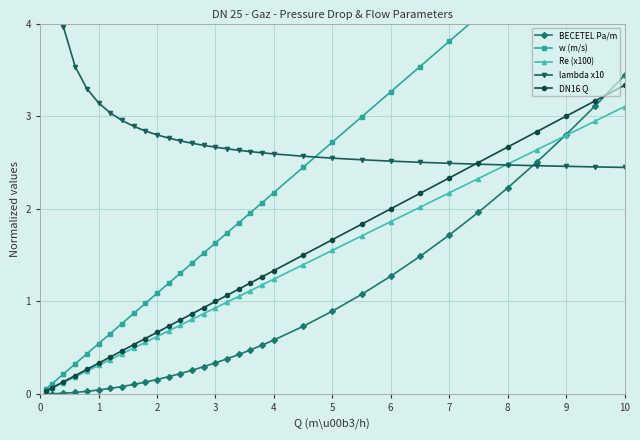

How many lines are shown in the chart?

5